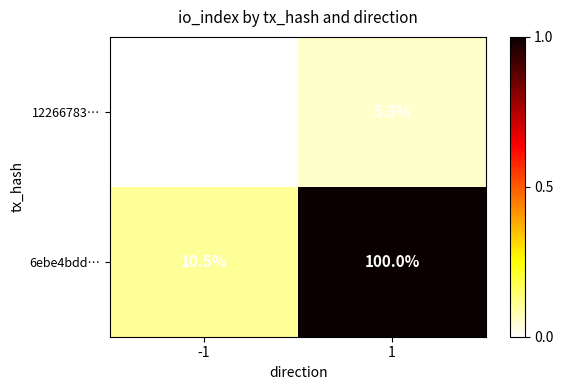

What is the approximate value of 6ebe4bdd… at -1?

10.5